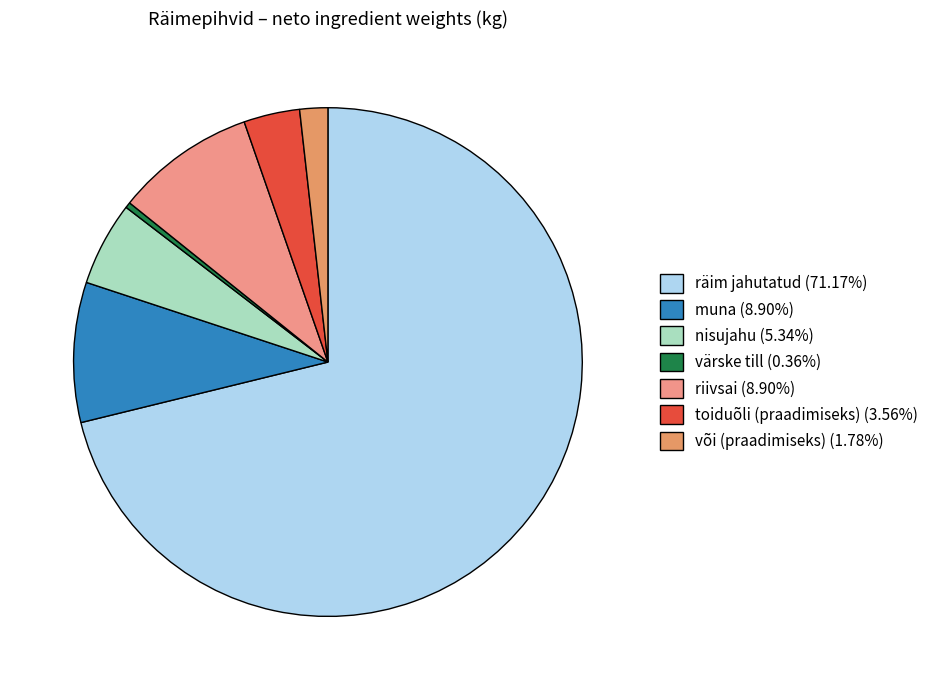

How many slices are in this pie chart?

7